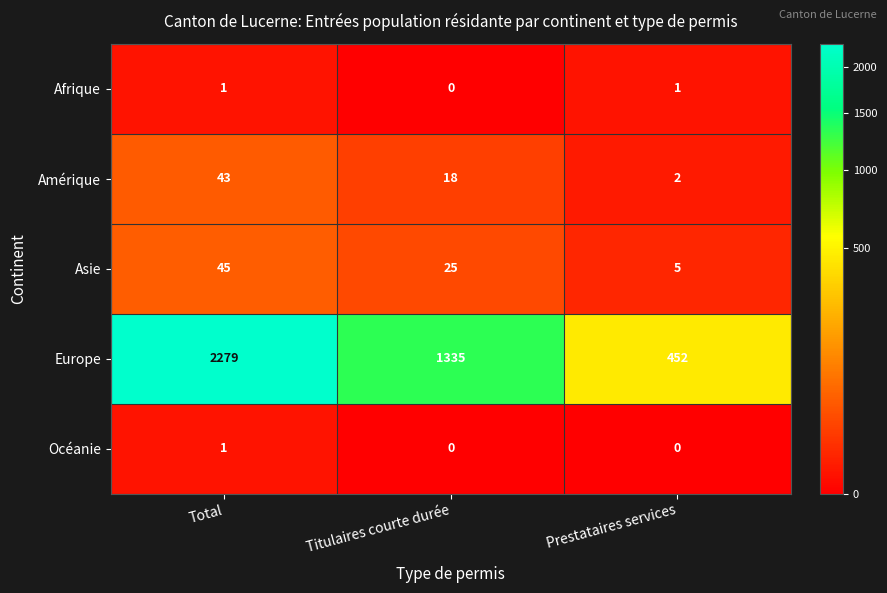

What is the maximum value shown in the chart?

2279